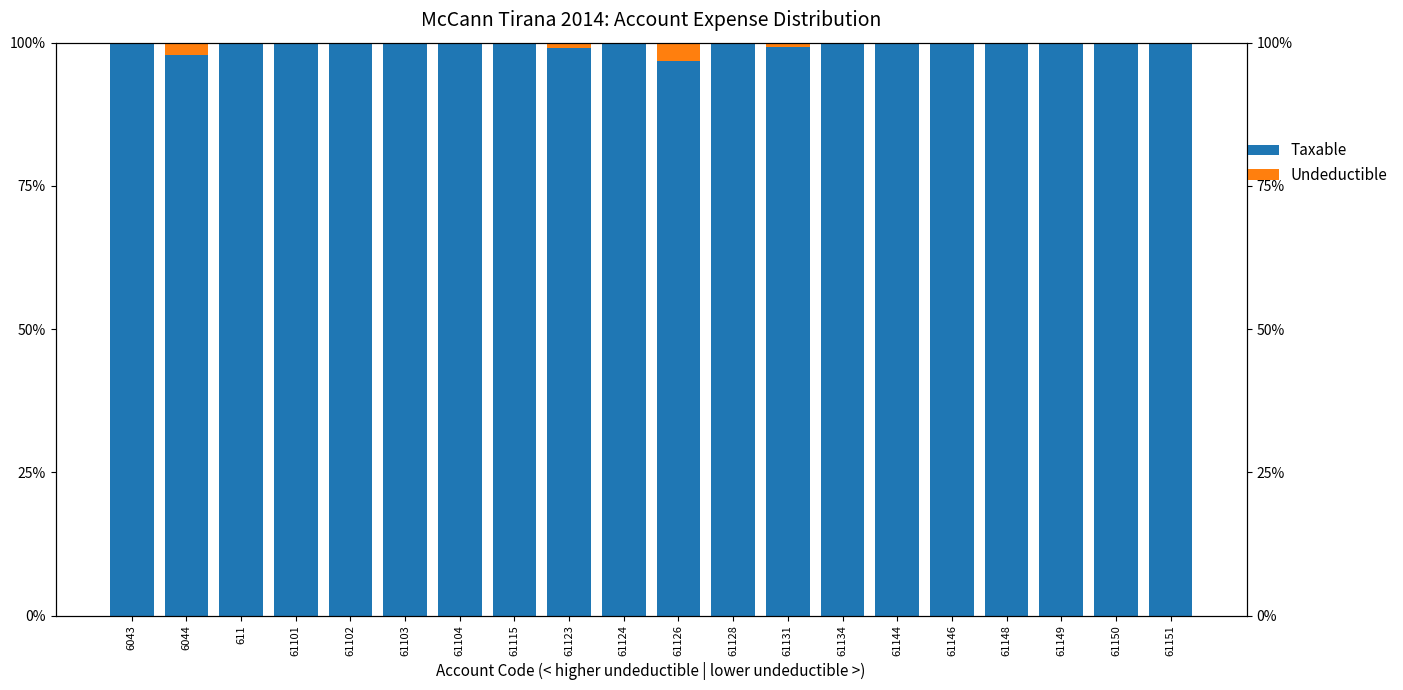

Read the Taxable value at 61149.

100.0